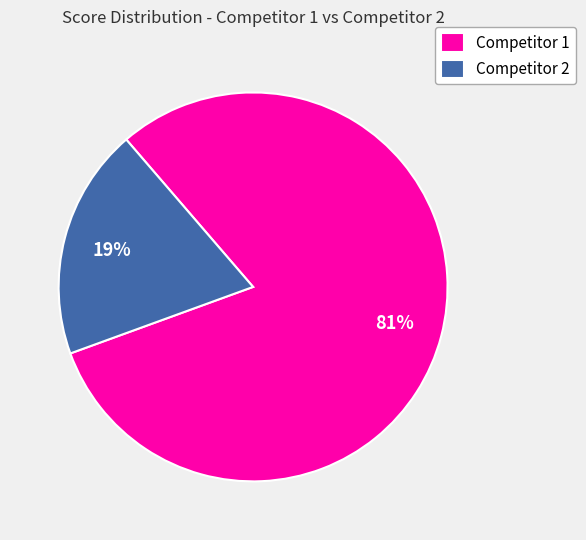

Which slice is the smallest?

Competitor 2